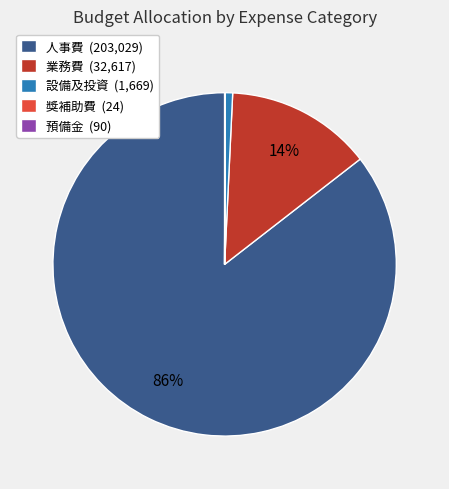

True or false: 設備及投資 (1,669) accounts for 14% of the total.

False